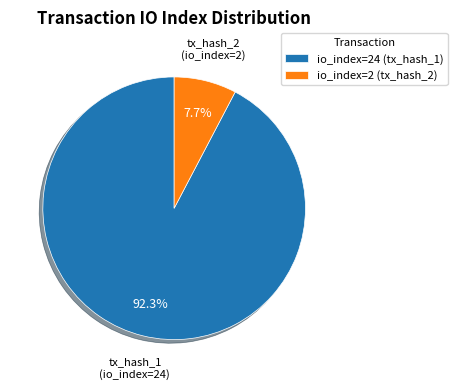

Is there a majority slice in this chart?

Yes